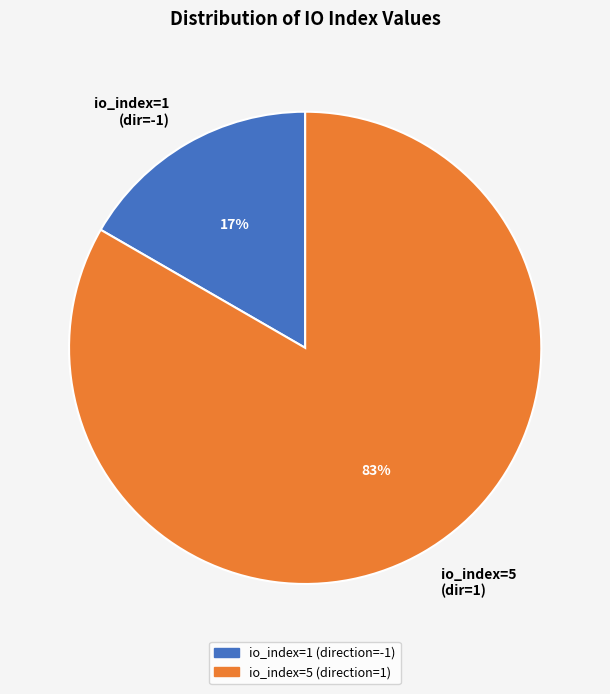

How many slices are in this pie chart?

2